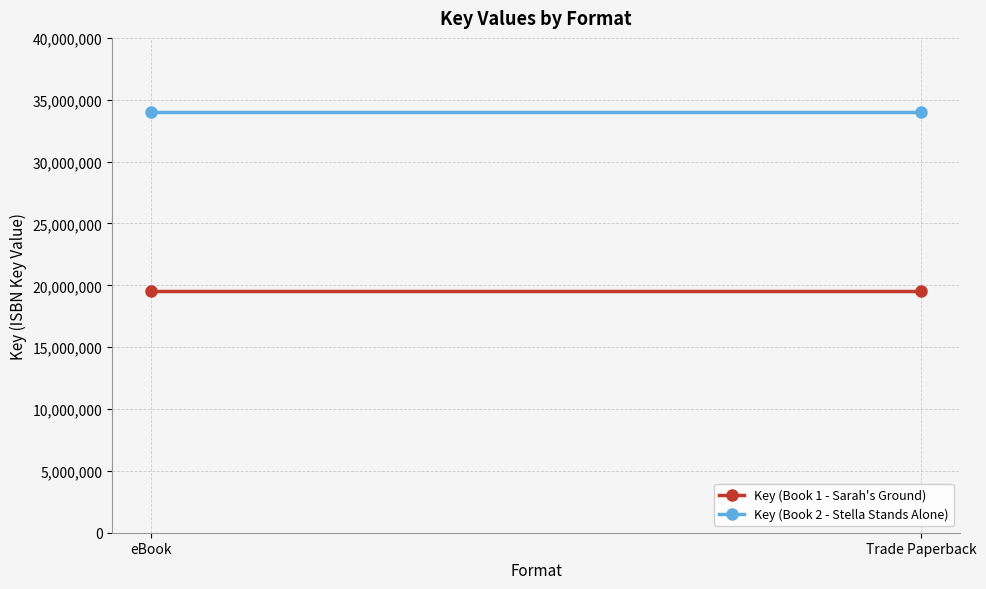

What are all the series names shown in the legend?

Key (Book 1 - Sarah's Ground), Key (Book 2 - Stella Stands Alone)